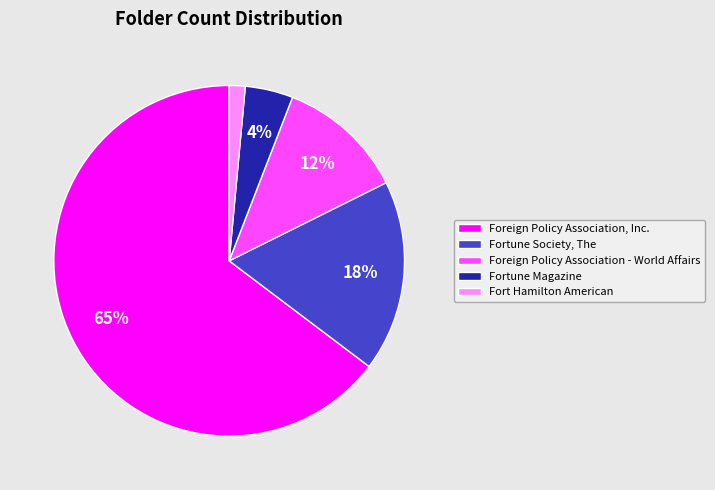

How many segments does this pie chart have?

5